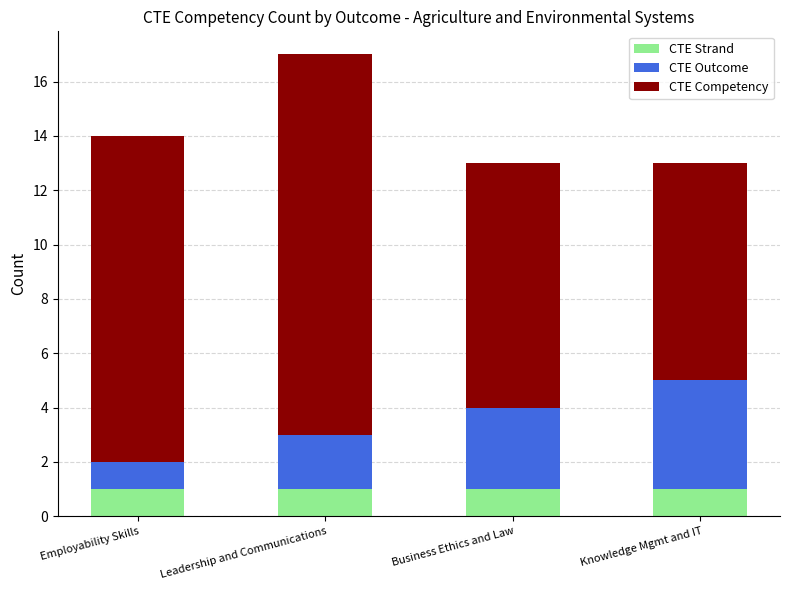

What is the sum of the CTE Strand values at Employability Skills and Business Ethics and Law?

2